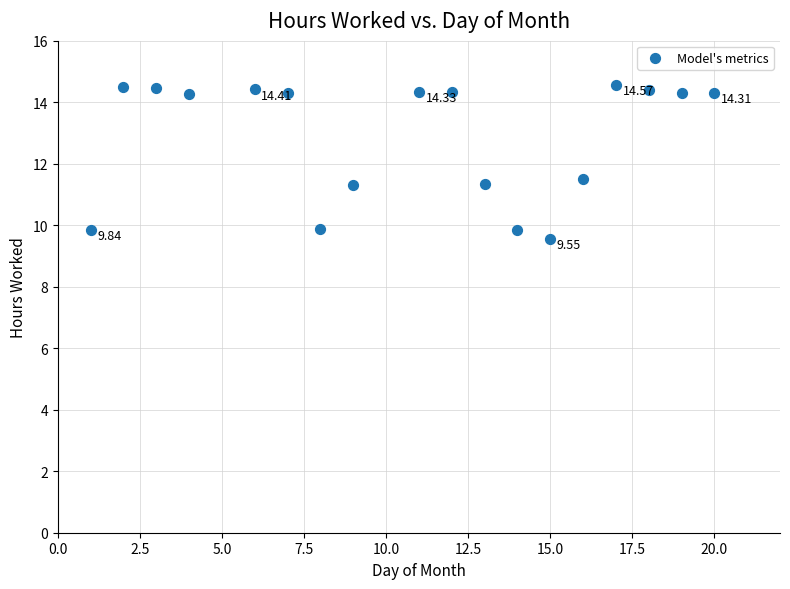

What is the range of Y values (max minus min)?

5.0